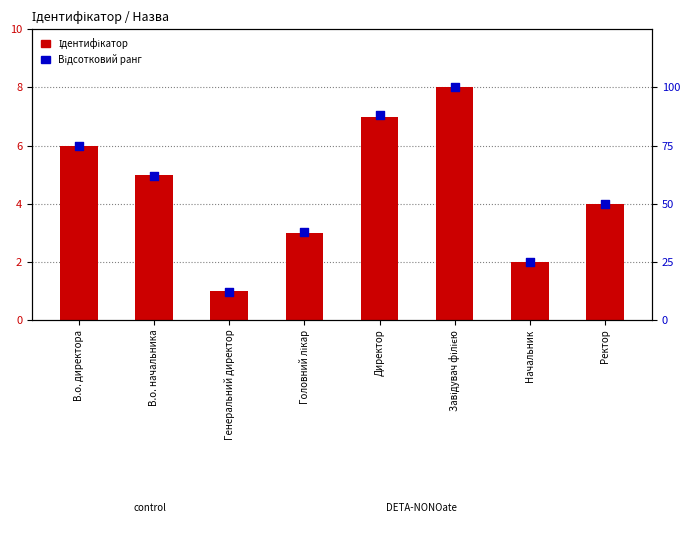

Which series reaches the maximum Y coordinate?

Відсотковий ранг